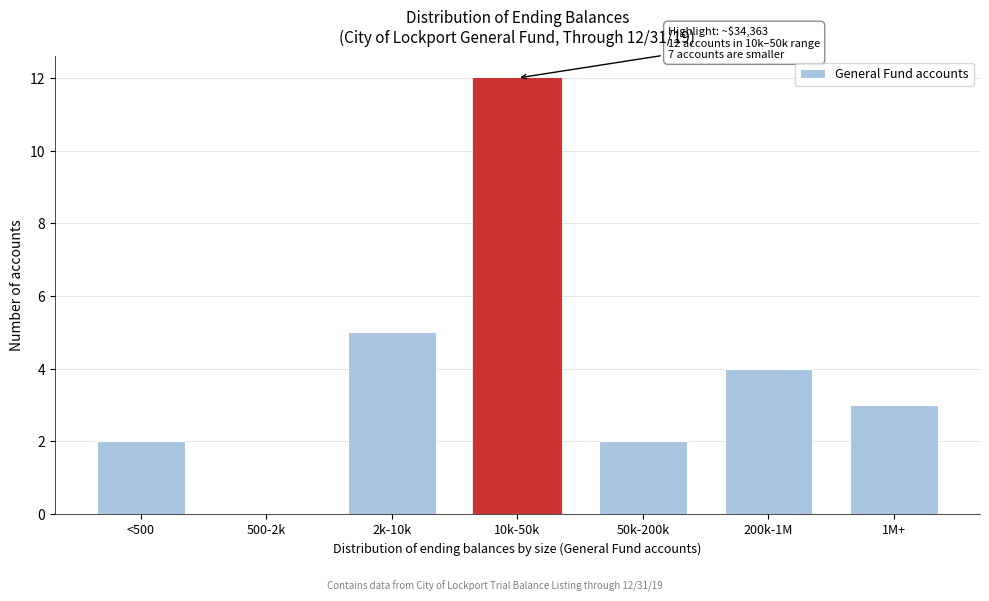

Reading left to right, list all the values displayed in this chart.

<500=2	500-2k=0	2k-10k=5	10k-50k=12	50k-200k=2	200k-1M=4	1M+=3